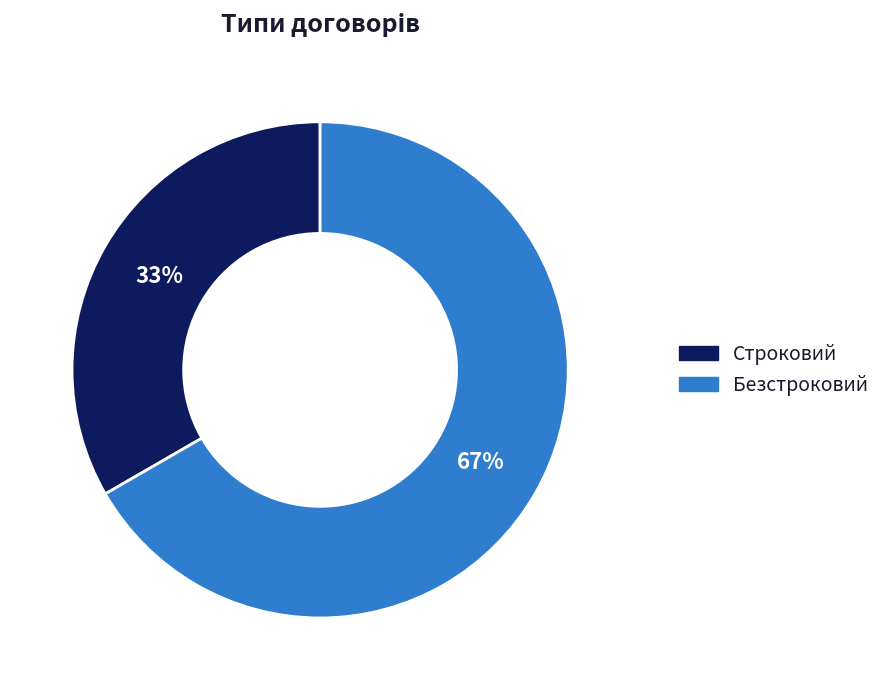

Is the sum of Строковий and Безстроковий greater than half?

Yes